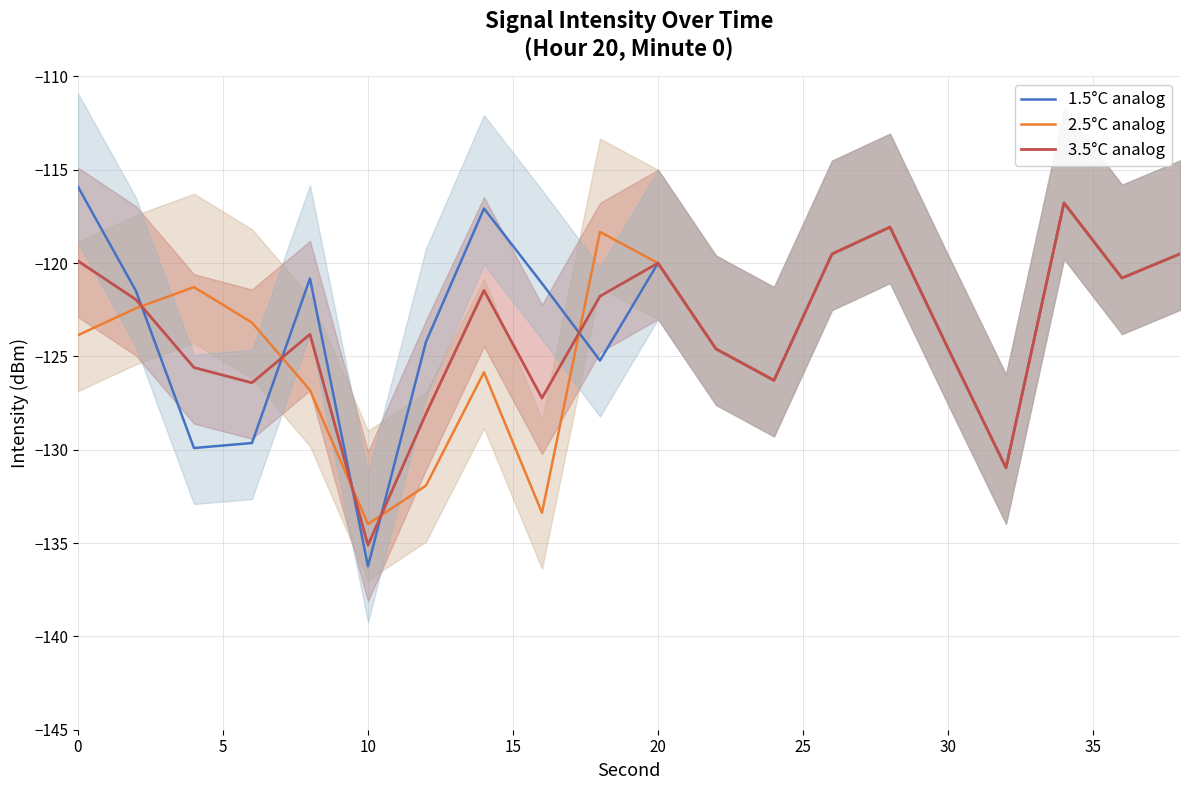

What is the spread (max minus min) of values at 10?

8.6